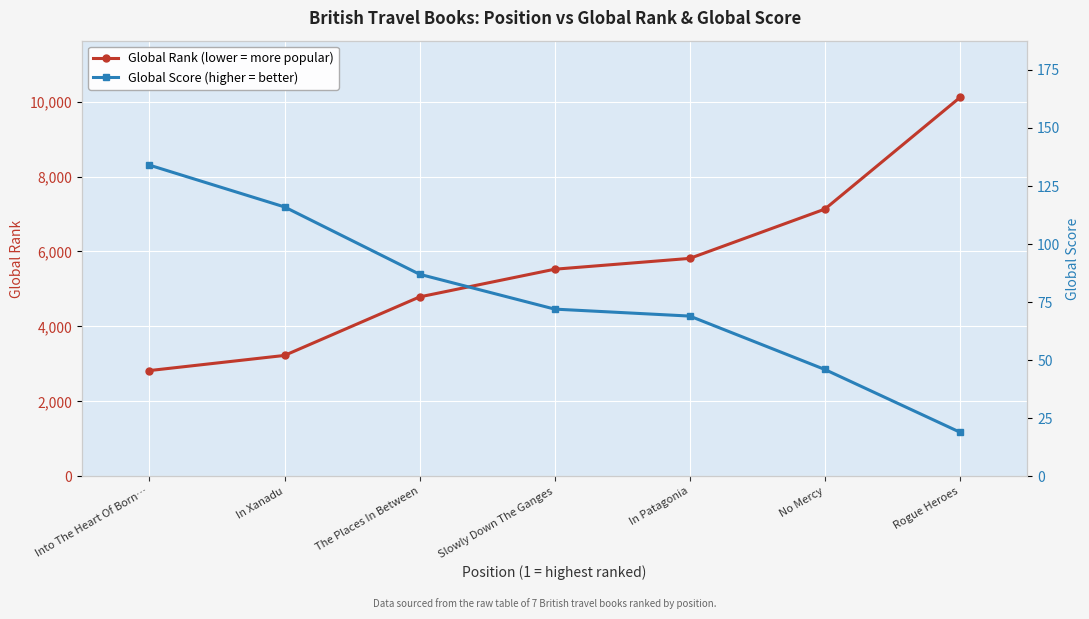

Which series has the largest total across all categories?

Global Rank